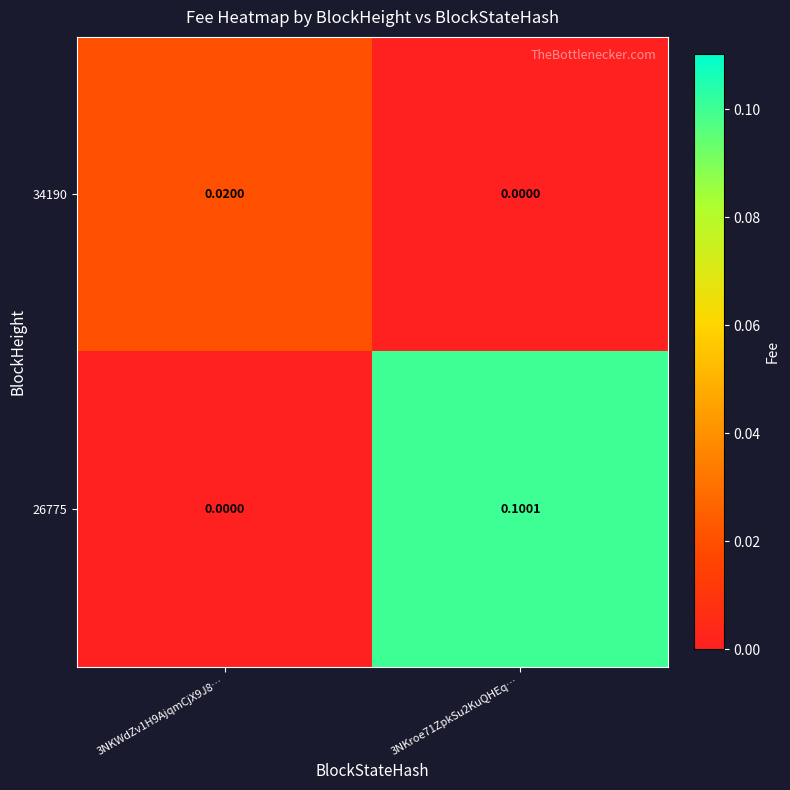

What is the spread (max minus min) of values at 3NKroe71ZpkSu2KuQHEq…?

0.1